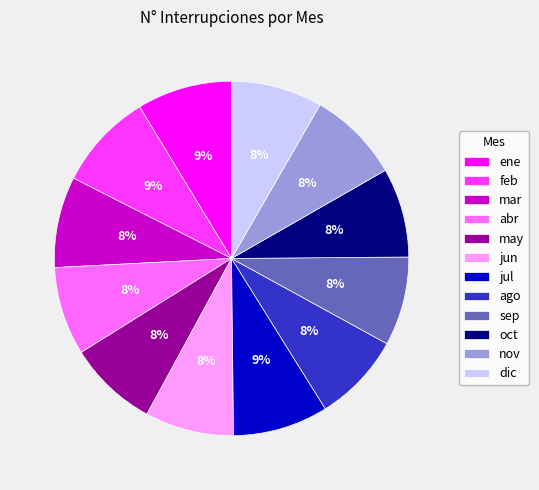

To the nearest percent, what is the difference between the largest and smallest slice percentages?

1%